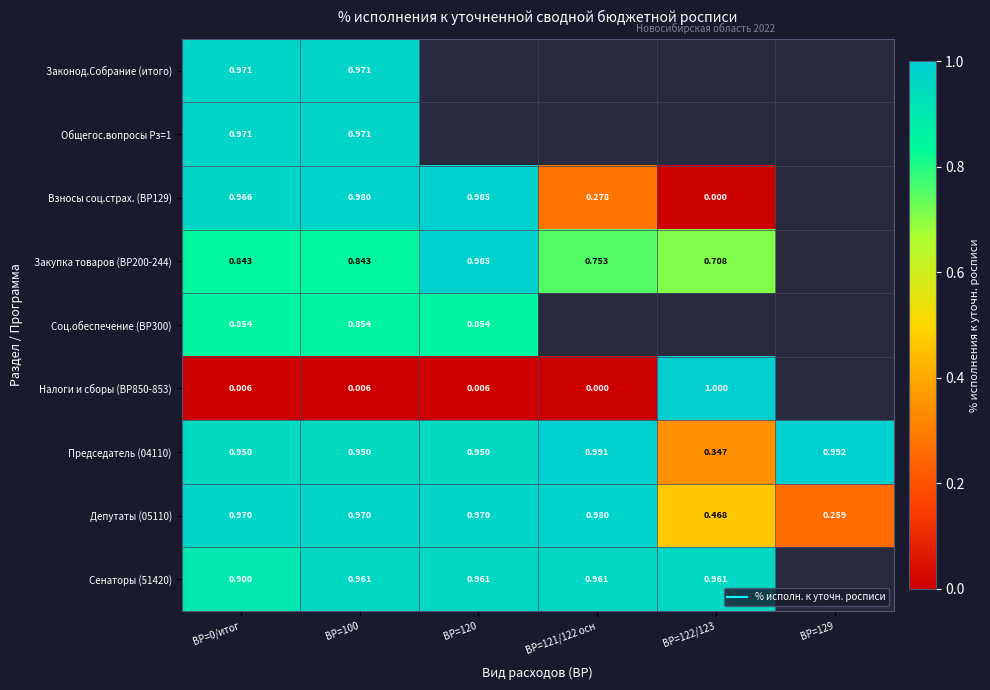

Which series has the widest spread of values?

Налоги и сборы (ВР850-853)